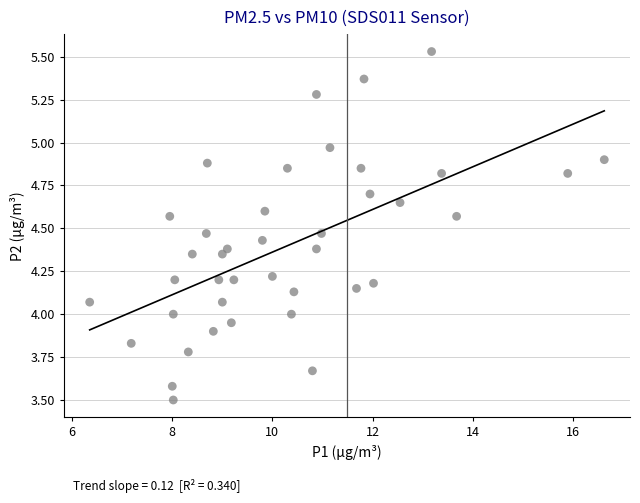

What is the range of Y values (max minus min)?

2.0